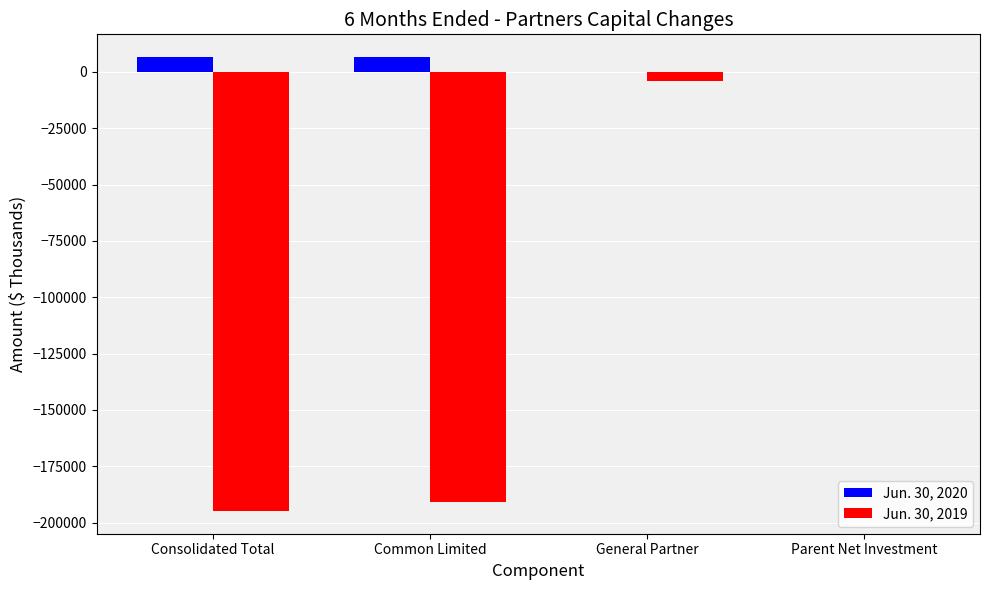

Which series has the largest total across all categories?

Jun. 30, 2020